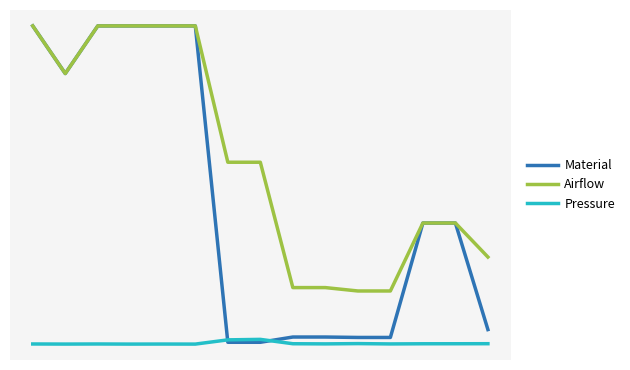

Is this an area chart (filled region under the line)?

No